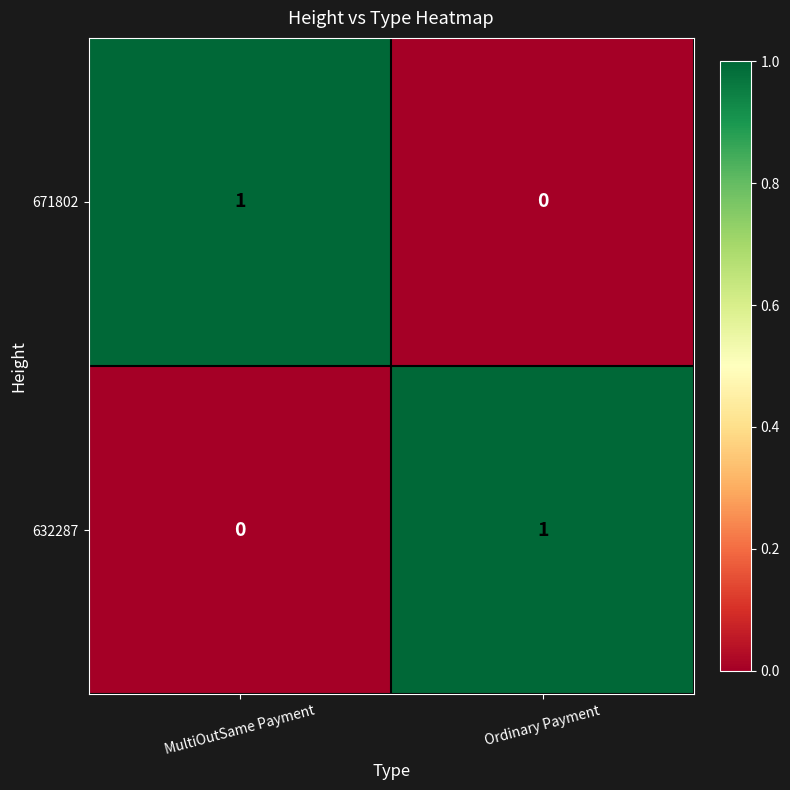

What is the difference between the highest and lowest values at MultiOutSame Payment?

1